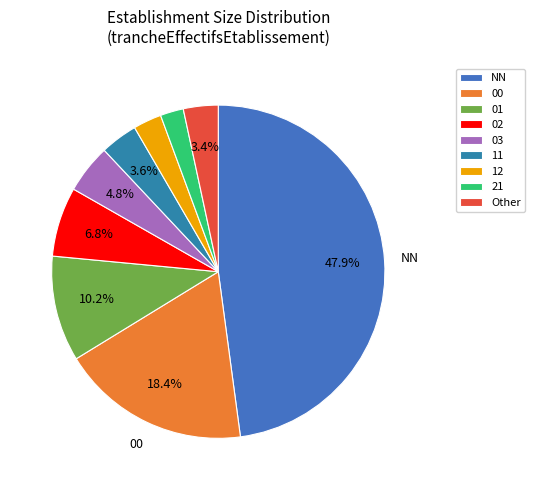

Is there a majority slice in this chart?

No